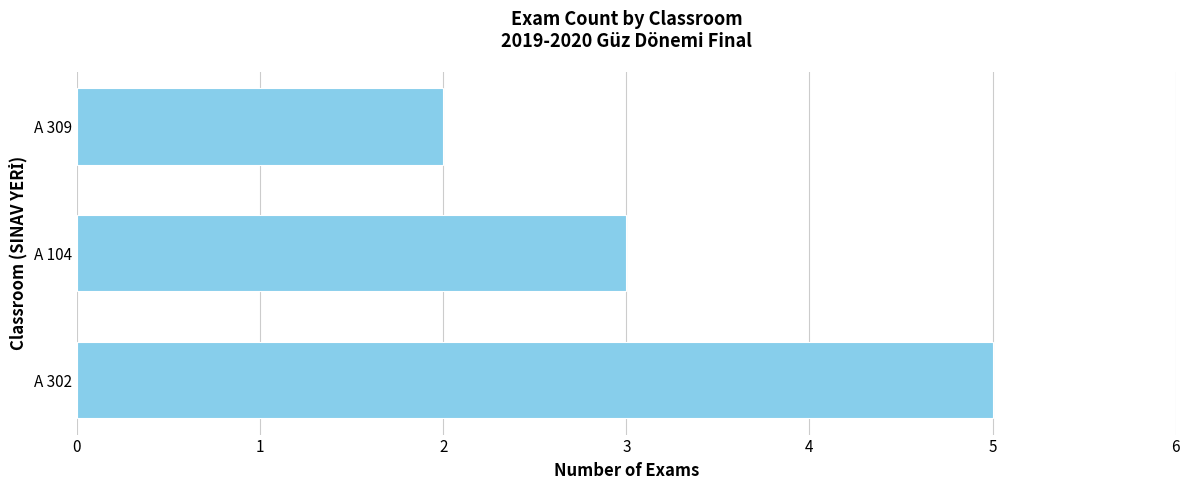

Reading top to bottom, extract all data points from this chart.

A 309=2	A 104=3	A 302=5